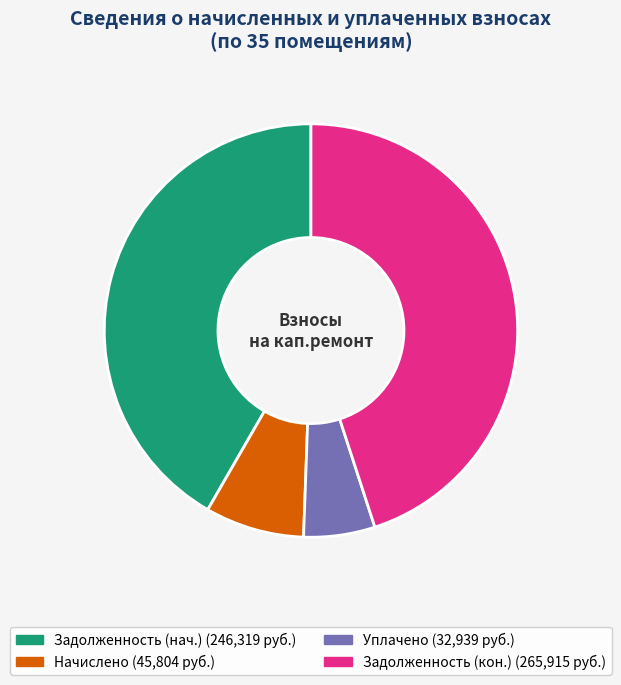

Does any single category account for the majority?

No